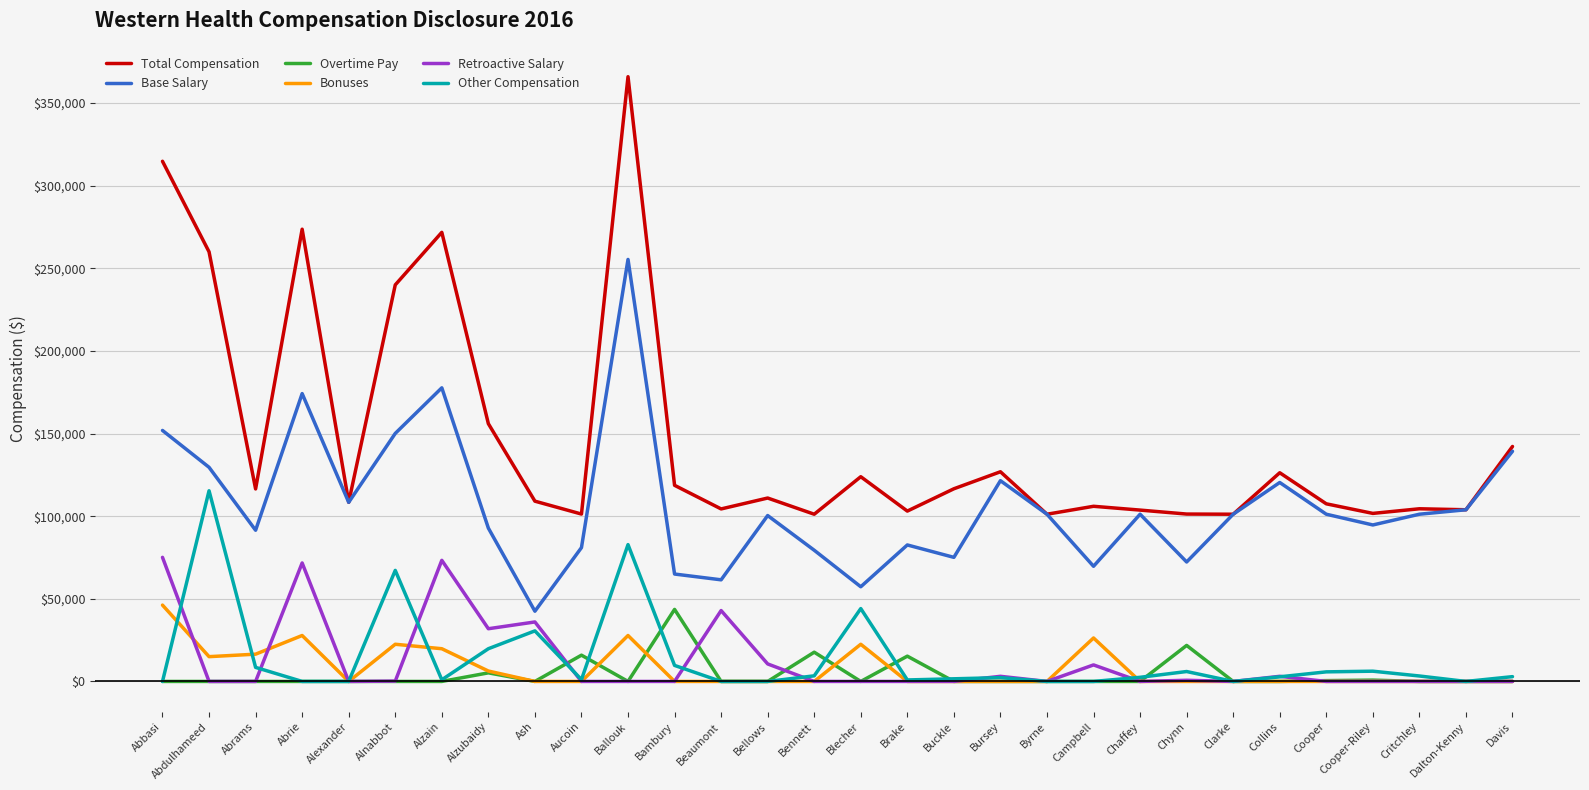

What is the difference between the maximum and second lowest values in the Total Compensation series?

264800